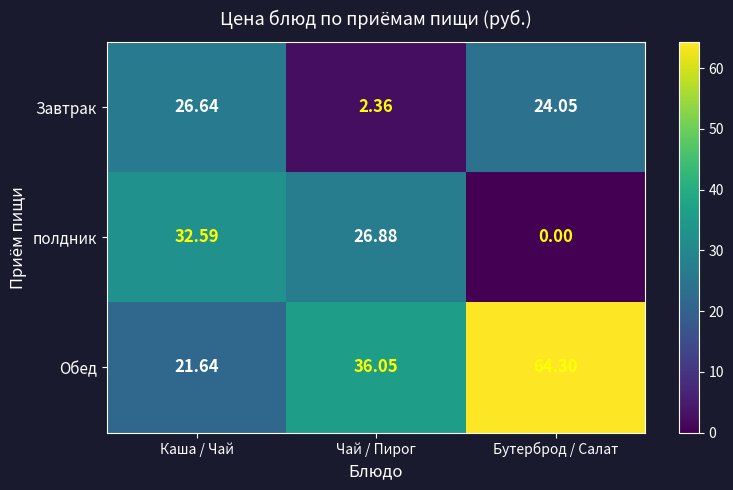

Which series has the largest total across all categories?

Обед